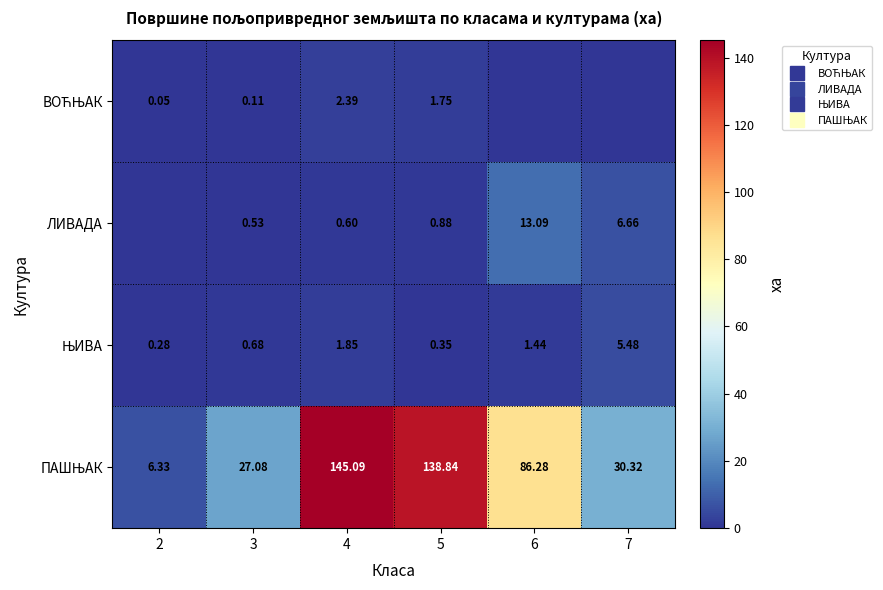

True or false: ЊИВА has a value of 5.5 at 7.

True